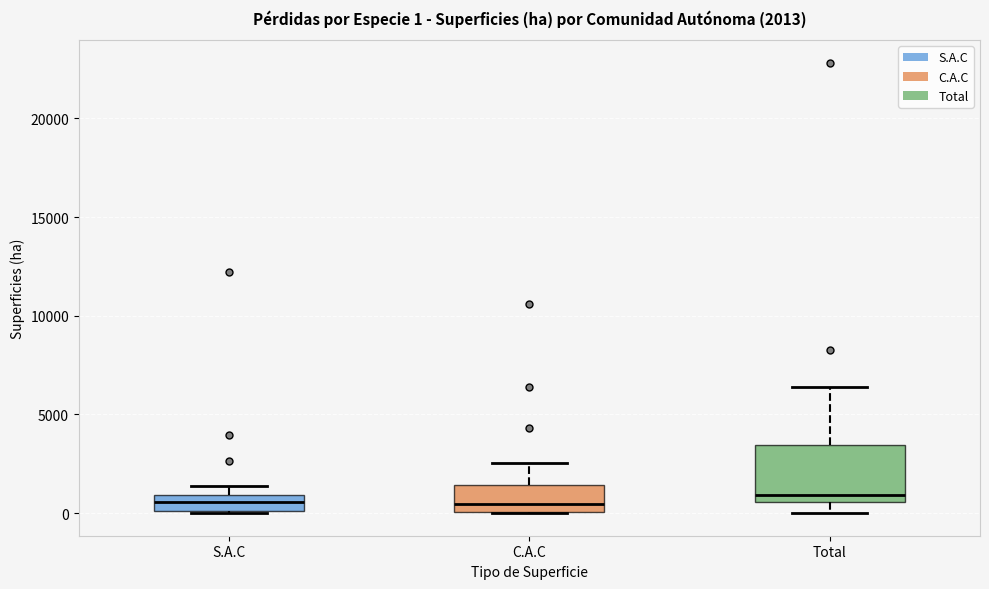

Comparing the boxes themselves (not the whiskers), which one is the tallest?

Total